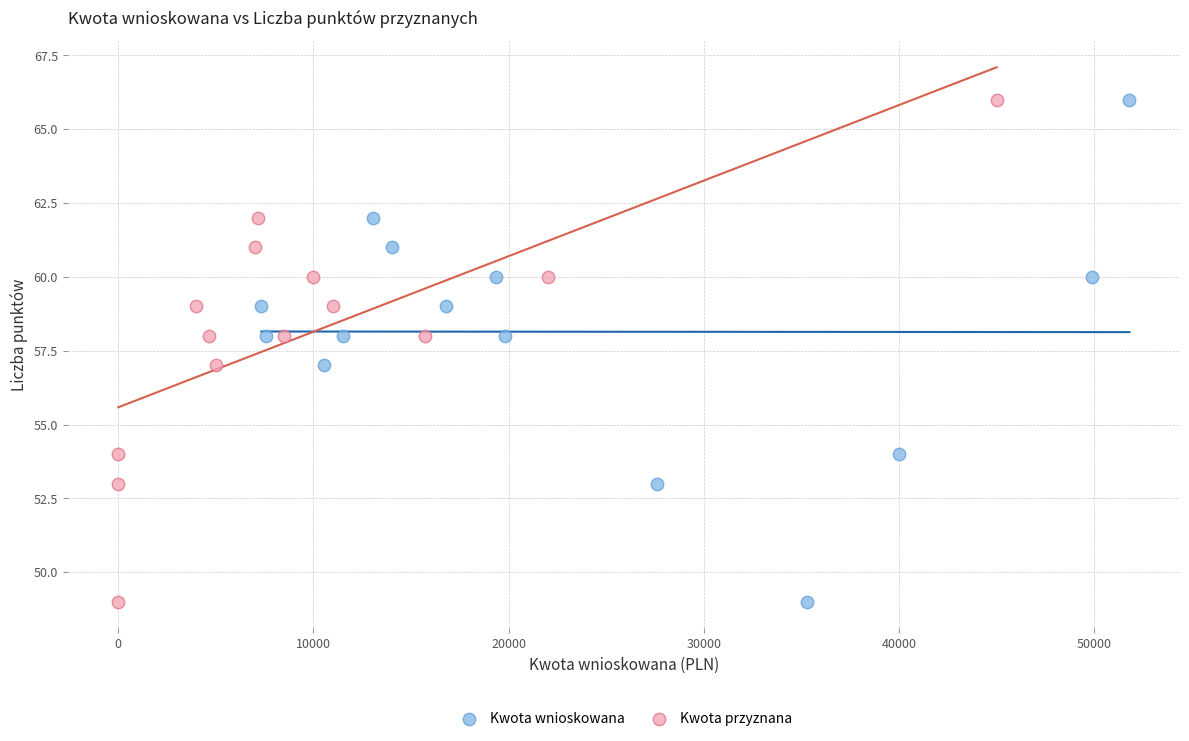

What are all the series names shown in the legend?

Kwota wnioskowana, Kwota przyznana